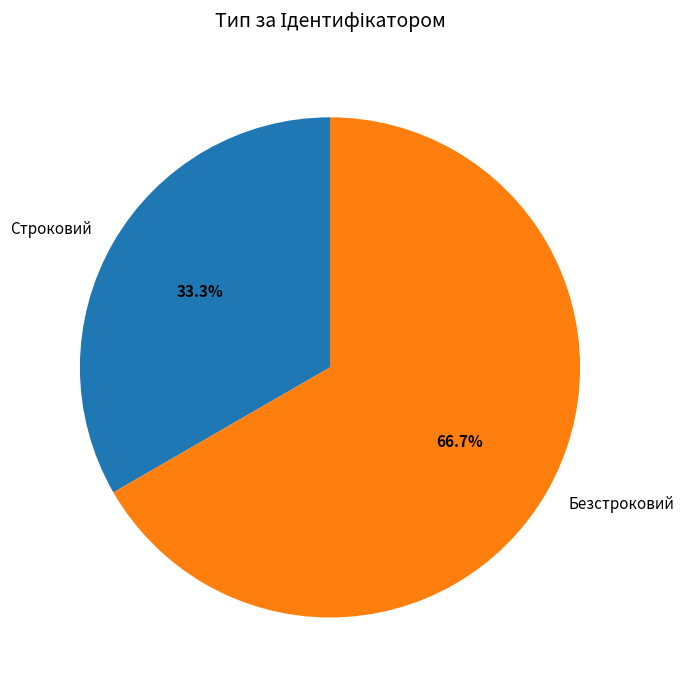

To the nearest percent, what is the average slice percentage?

50%